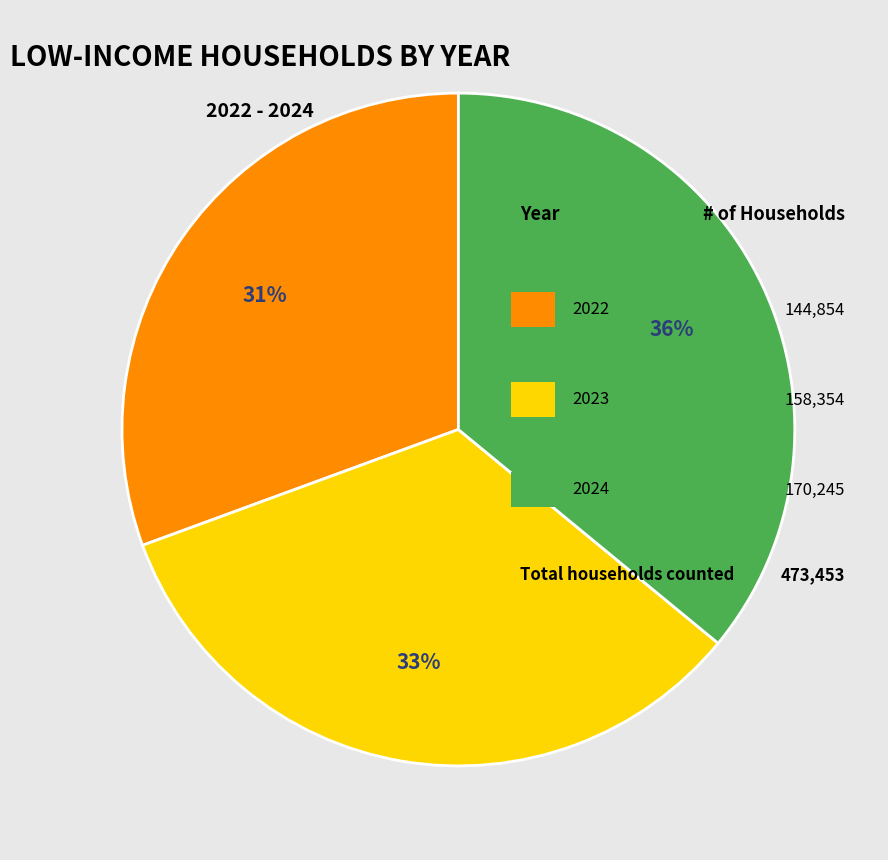

To the nearest percent, what is the average slice percentage?

33%